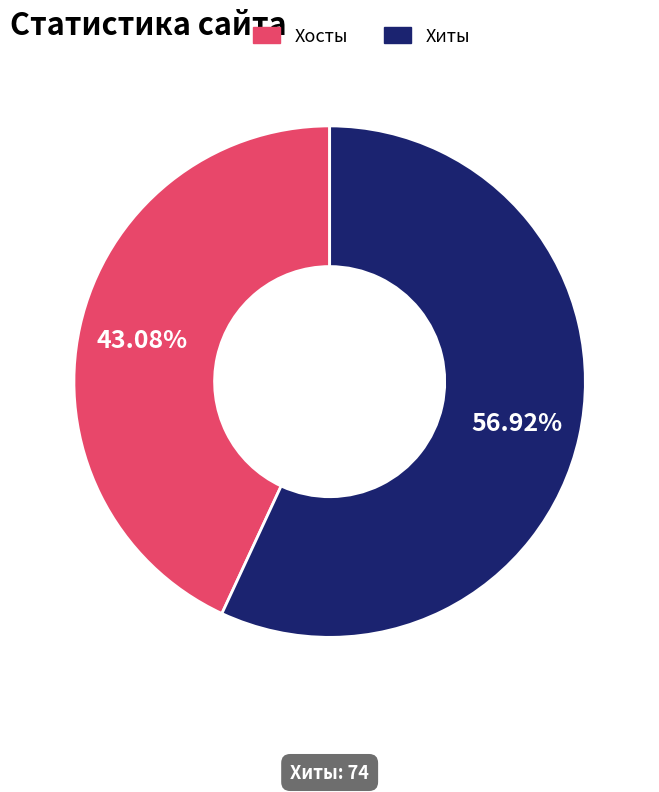

Is it true that Хосты is 1% of the pie?

False